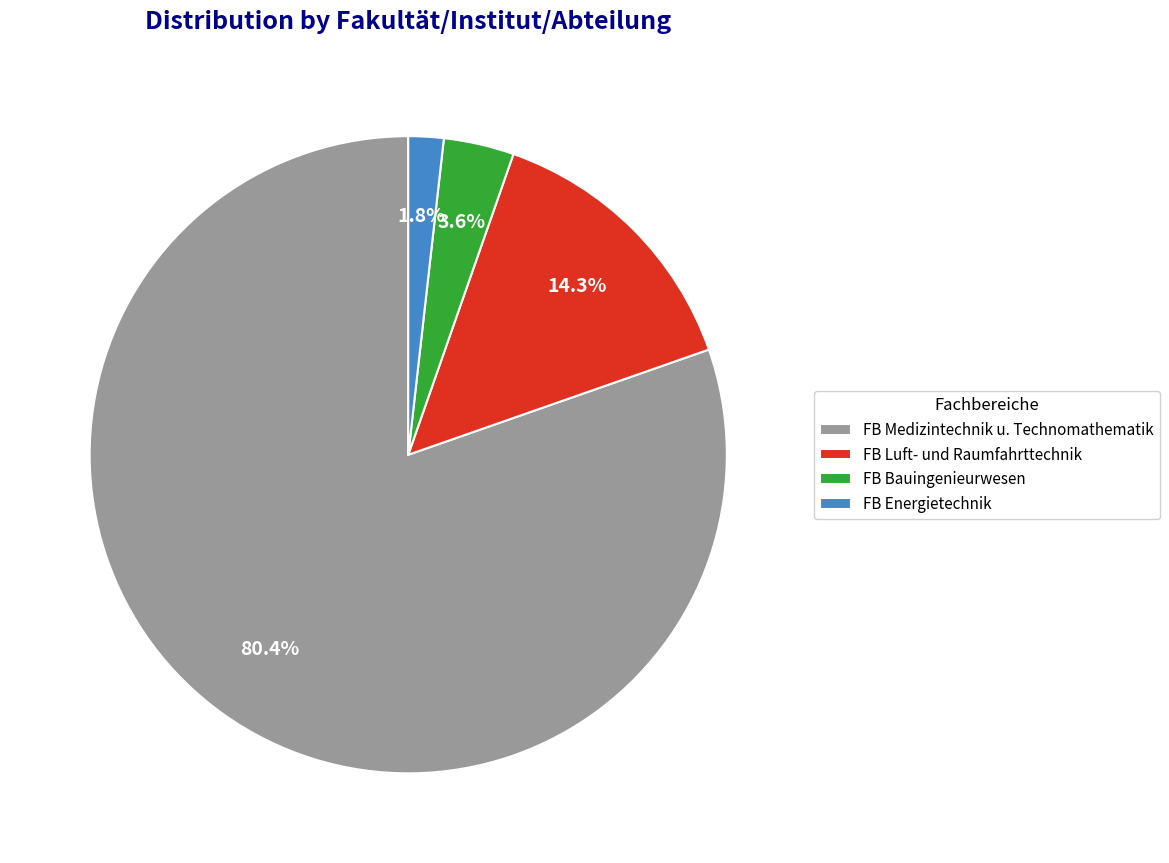

Rank the categories by value from lowest to highest.

FB Energietechnik, FB Bauingenieurwesen, FB Luft- und Raumfahrttechnik, FB Medizintechnik u. Technomathematik